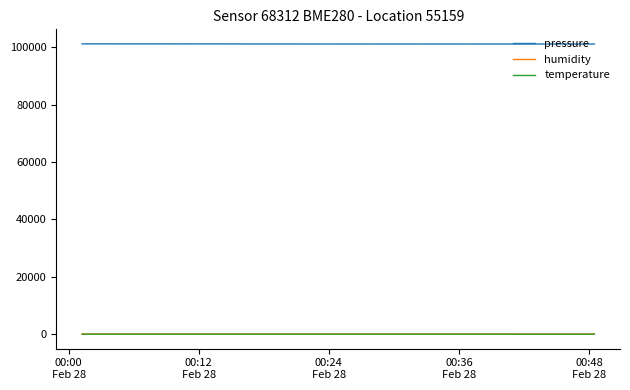

True or false: temperature has more than 0 interior local peaks.

True